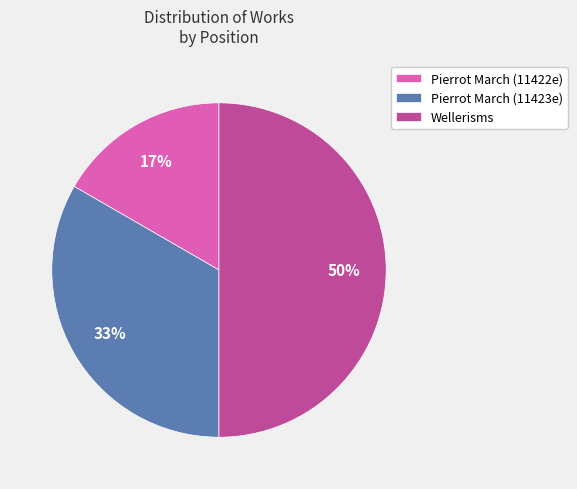

Which category has the smallest portion of the pie?

Pierrot March (11422e)